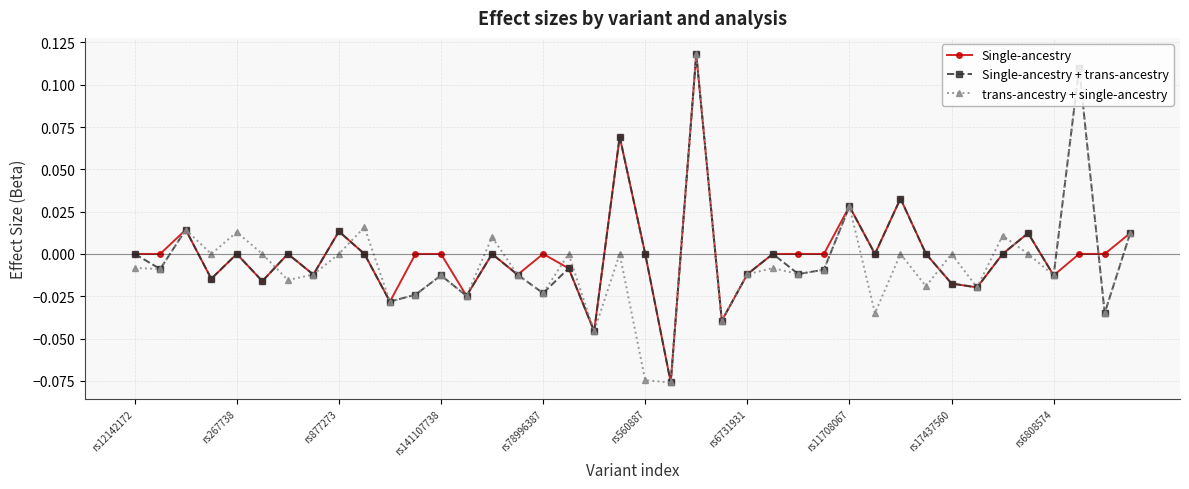

True or false: Single-ancestry + trans-ancestry has more than 2 points higher than both neighbors.

True